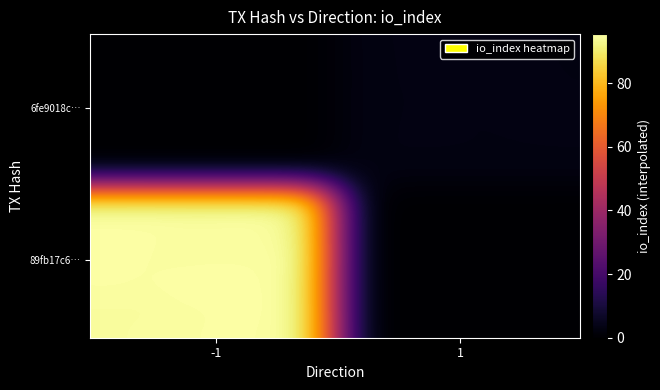

List the series in order of their peak value, lowest first.

6fe9018c97318f6d73e56550dd0e56525a22e7e, 89fb17c6f0507fdc1ea0f37215dbbce2fc59917